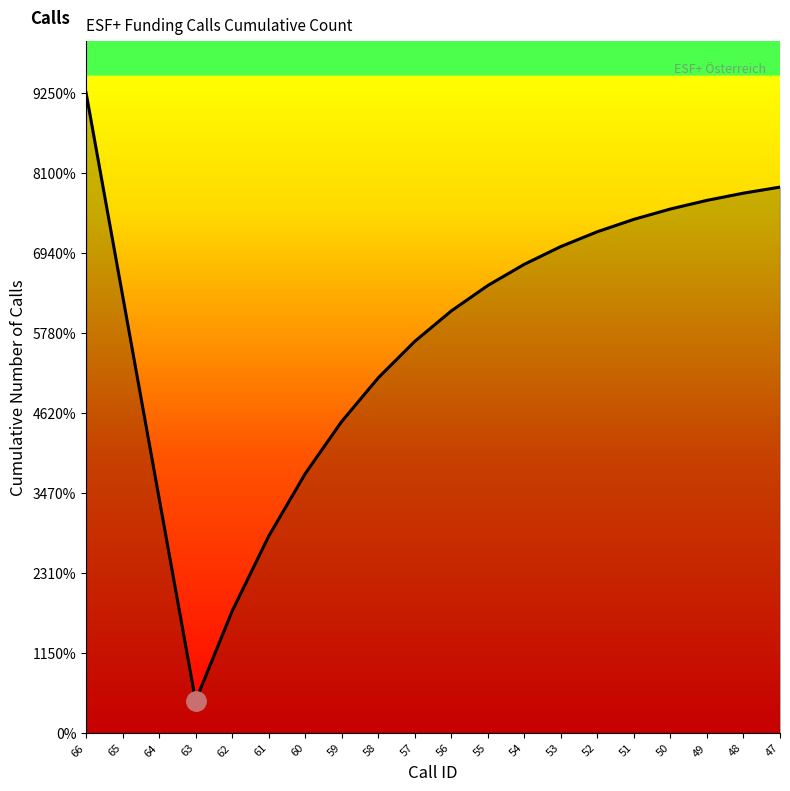

True or false: the data shows 1 at 64.

False